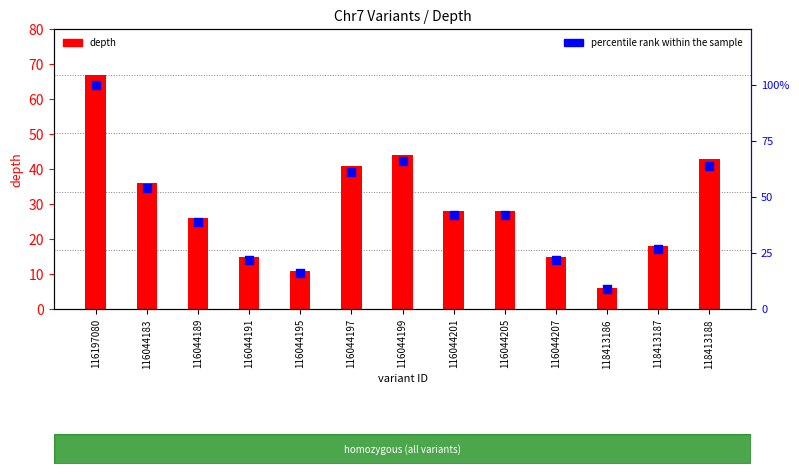

At how many categories does at least one series exceed 48?

5